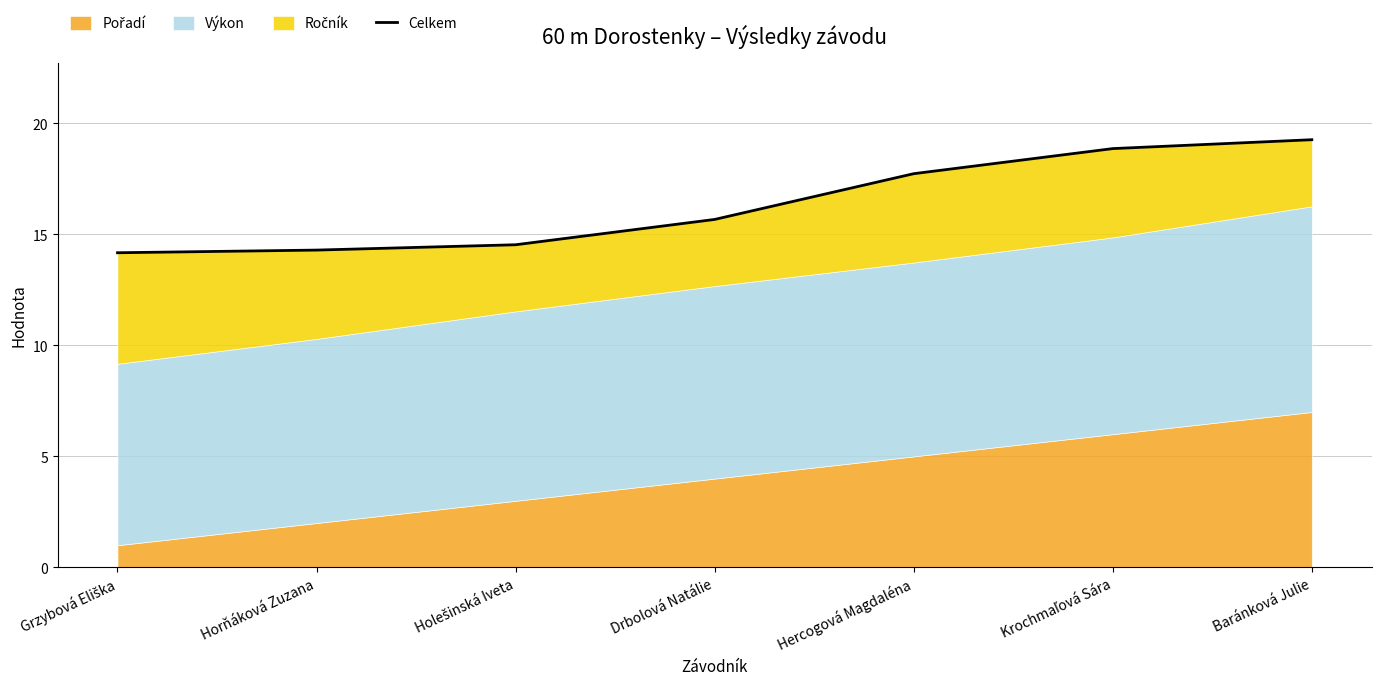

What is the label of the 4th point from the right?

Drbolová Natálie